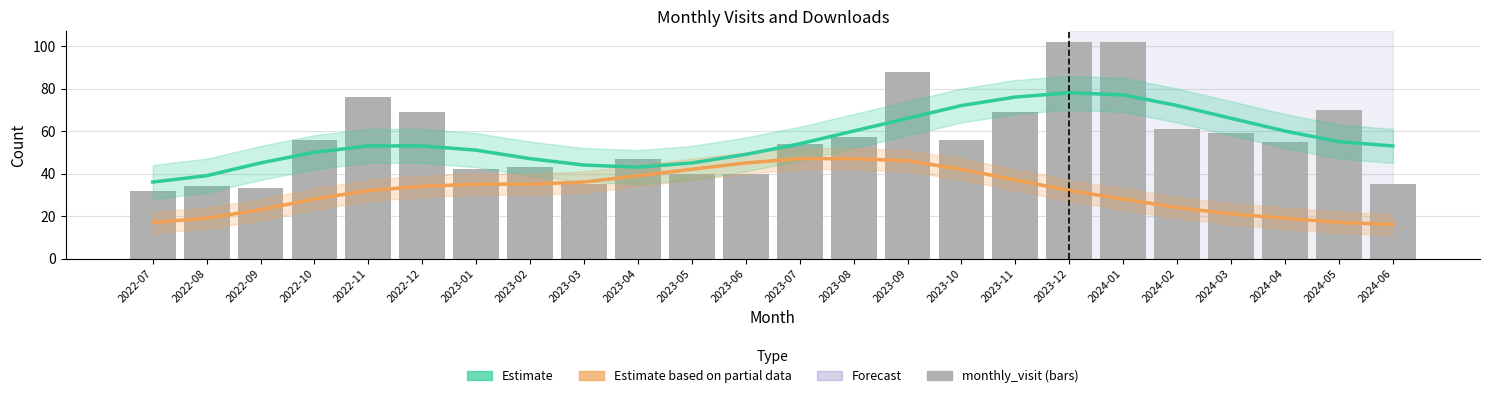

Reading left to right, extract all data points from this chart.

Estimate (visits): 36	39	45	50	53	53	51	47	44	43	45	49	54	60	66	72	76	78	77	72	66	60	55	53
monthly_download_resource: 17	19	23	28	32	34	35	35	36	39	42	45	47	47	46	42	37	32	28	24	21	19	17	16
monthly_visit: 32	34	33	56	76	69	42	43	35	47	40	40	54	57	88	56	69	102	102	61	59	55	70	35